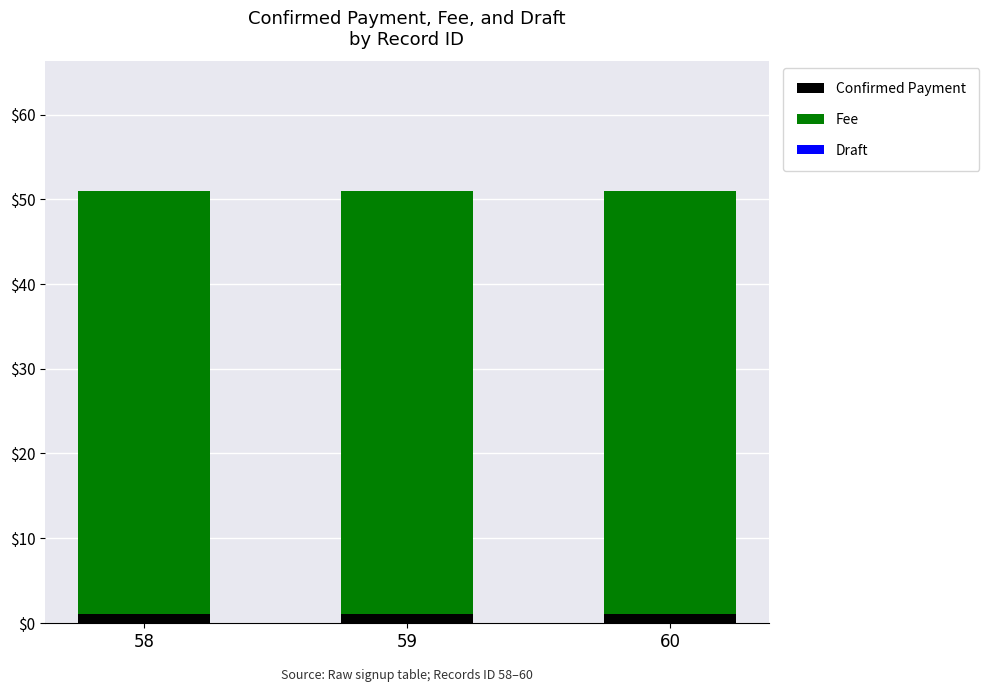

Is it true that Confirmed Payment equals 1 at 60?

True